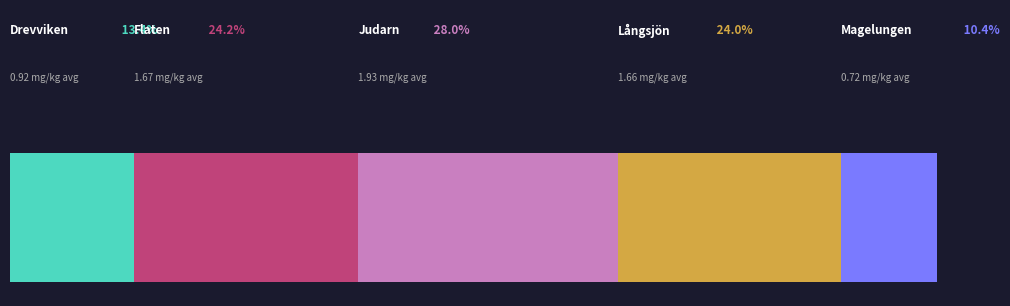

Reading left to right, extract all data points from this chart.

Drevviken: 0.8	1.1	1.0	0.8
Flaten: 2.5	1.6	1.0	1.6
Judarn: 1.7	1.6	2.0	2.4
Långsjön: 1.3	1.8	2.0	1.5
Magelungen: 0.8	0.8	0.5	0.7